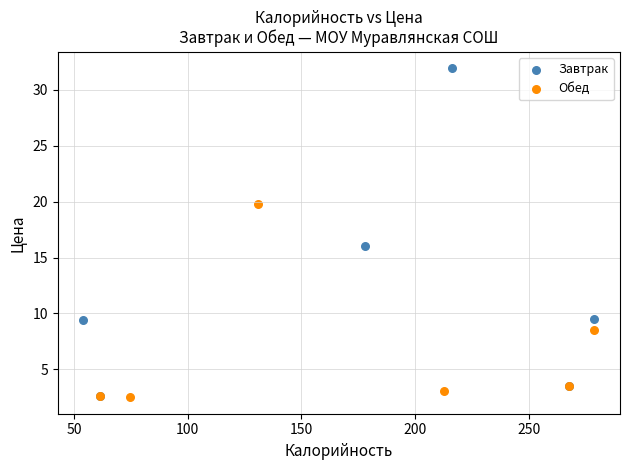

Which series reaches the maximum Y coordinate?

Завтрак